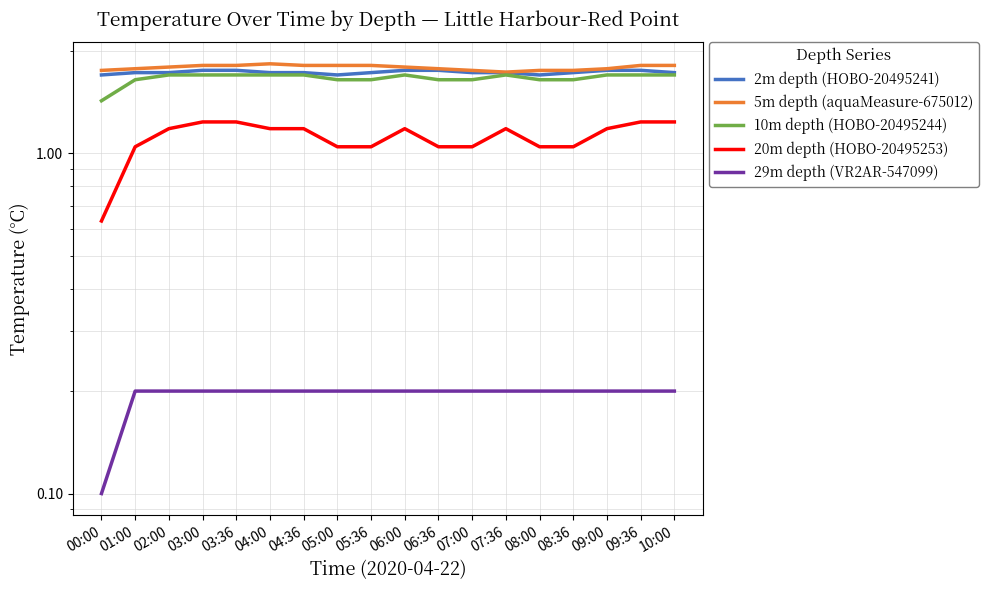

What is the smallest value displayed?

0.1